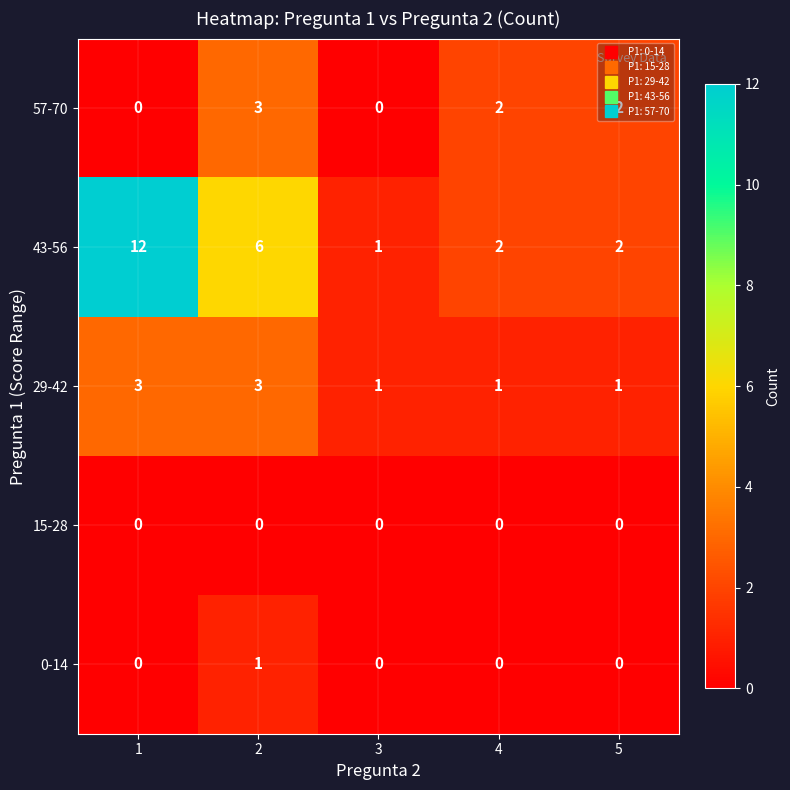

True or false: 57-70 has a value of 2 at 1.

False